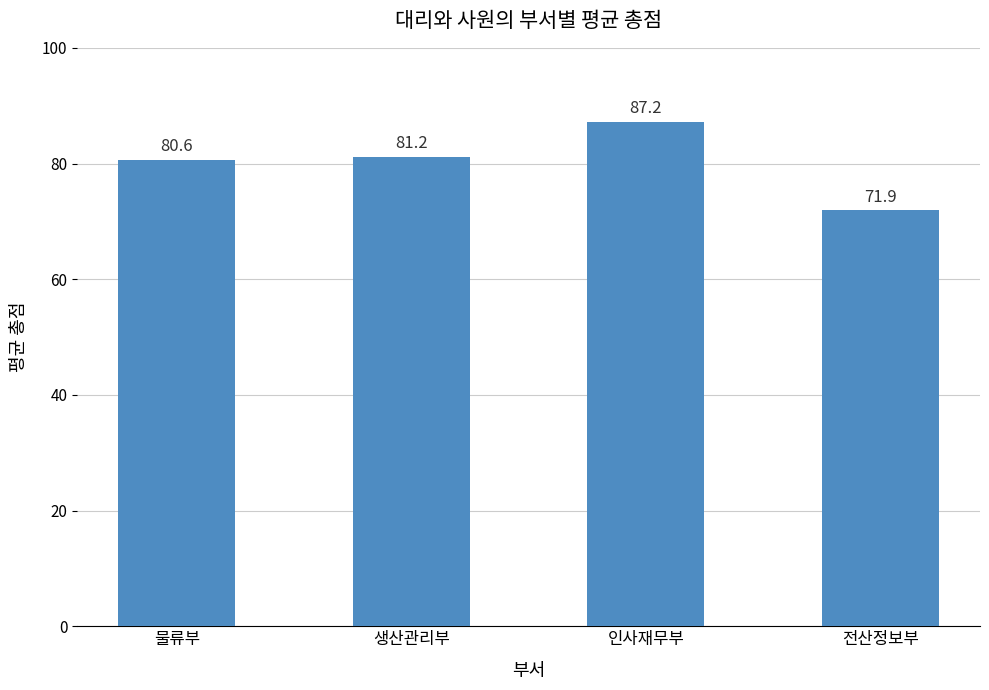

What is the difference between the second highest and second lowest values?

0.6